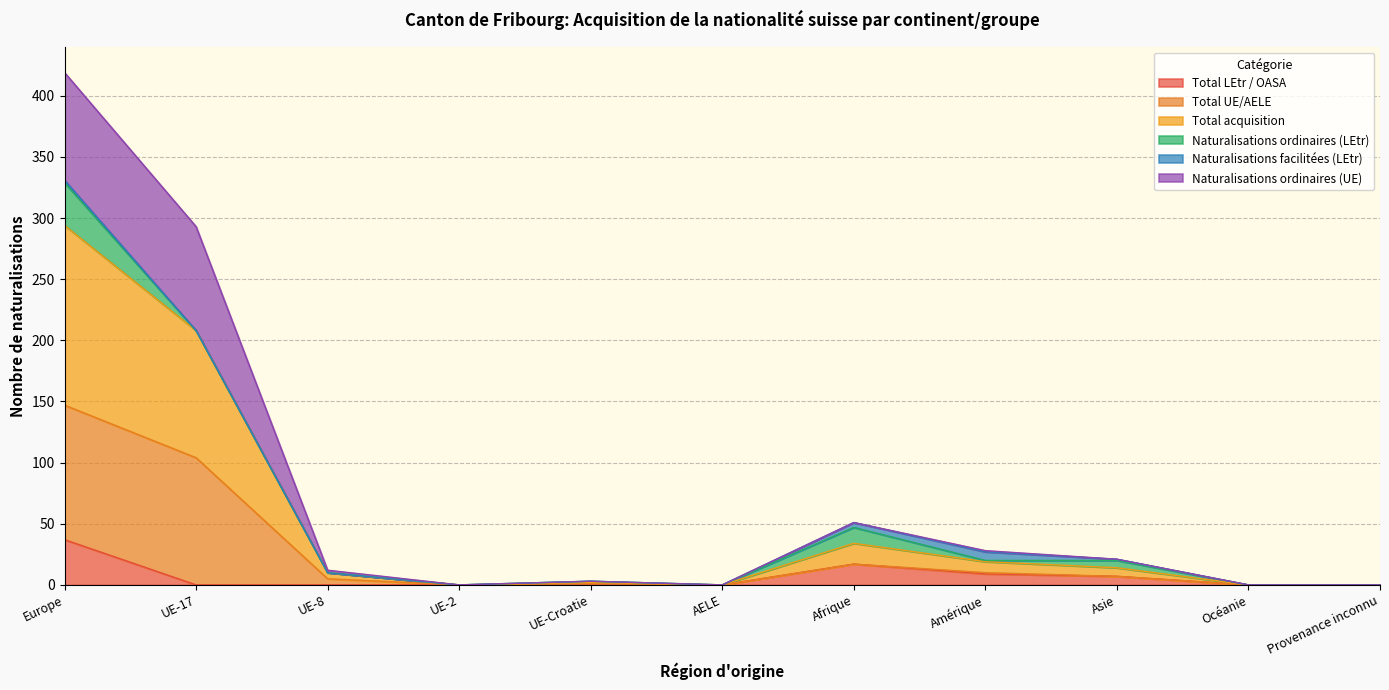

True or false: Total acquisition has a value of 147 at Europe.

True